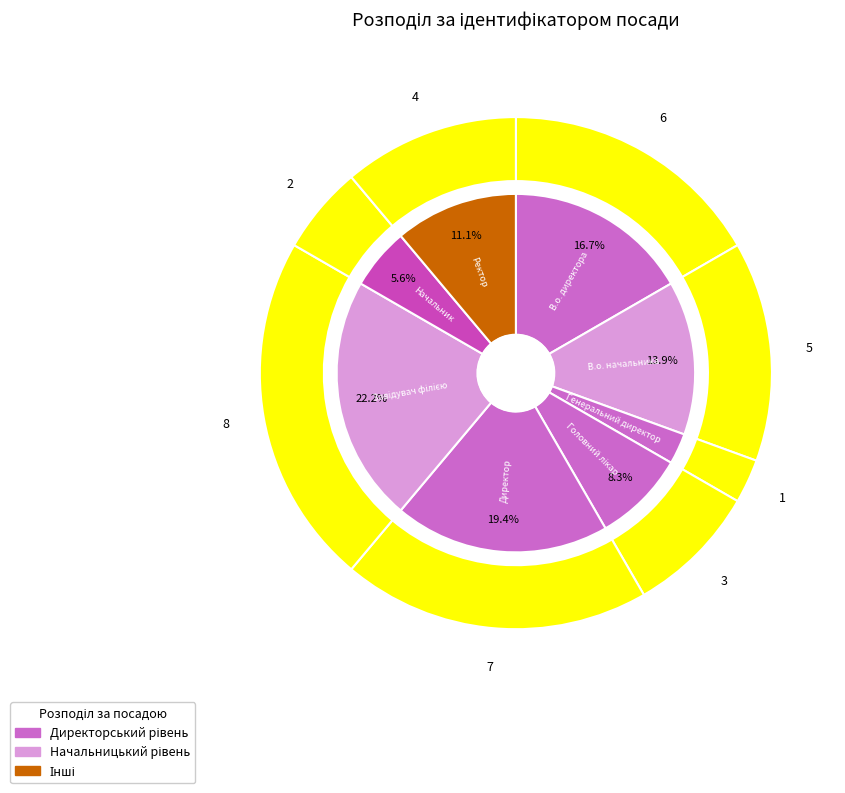

To the nearest percent, what is the difference between the Директор and Головний лікар slice percentages?

11%